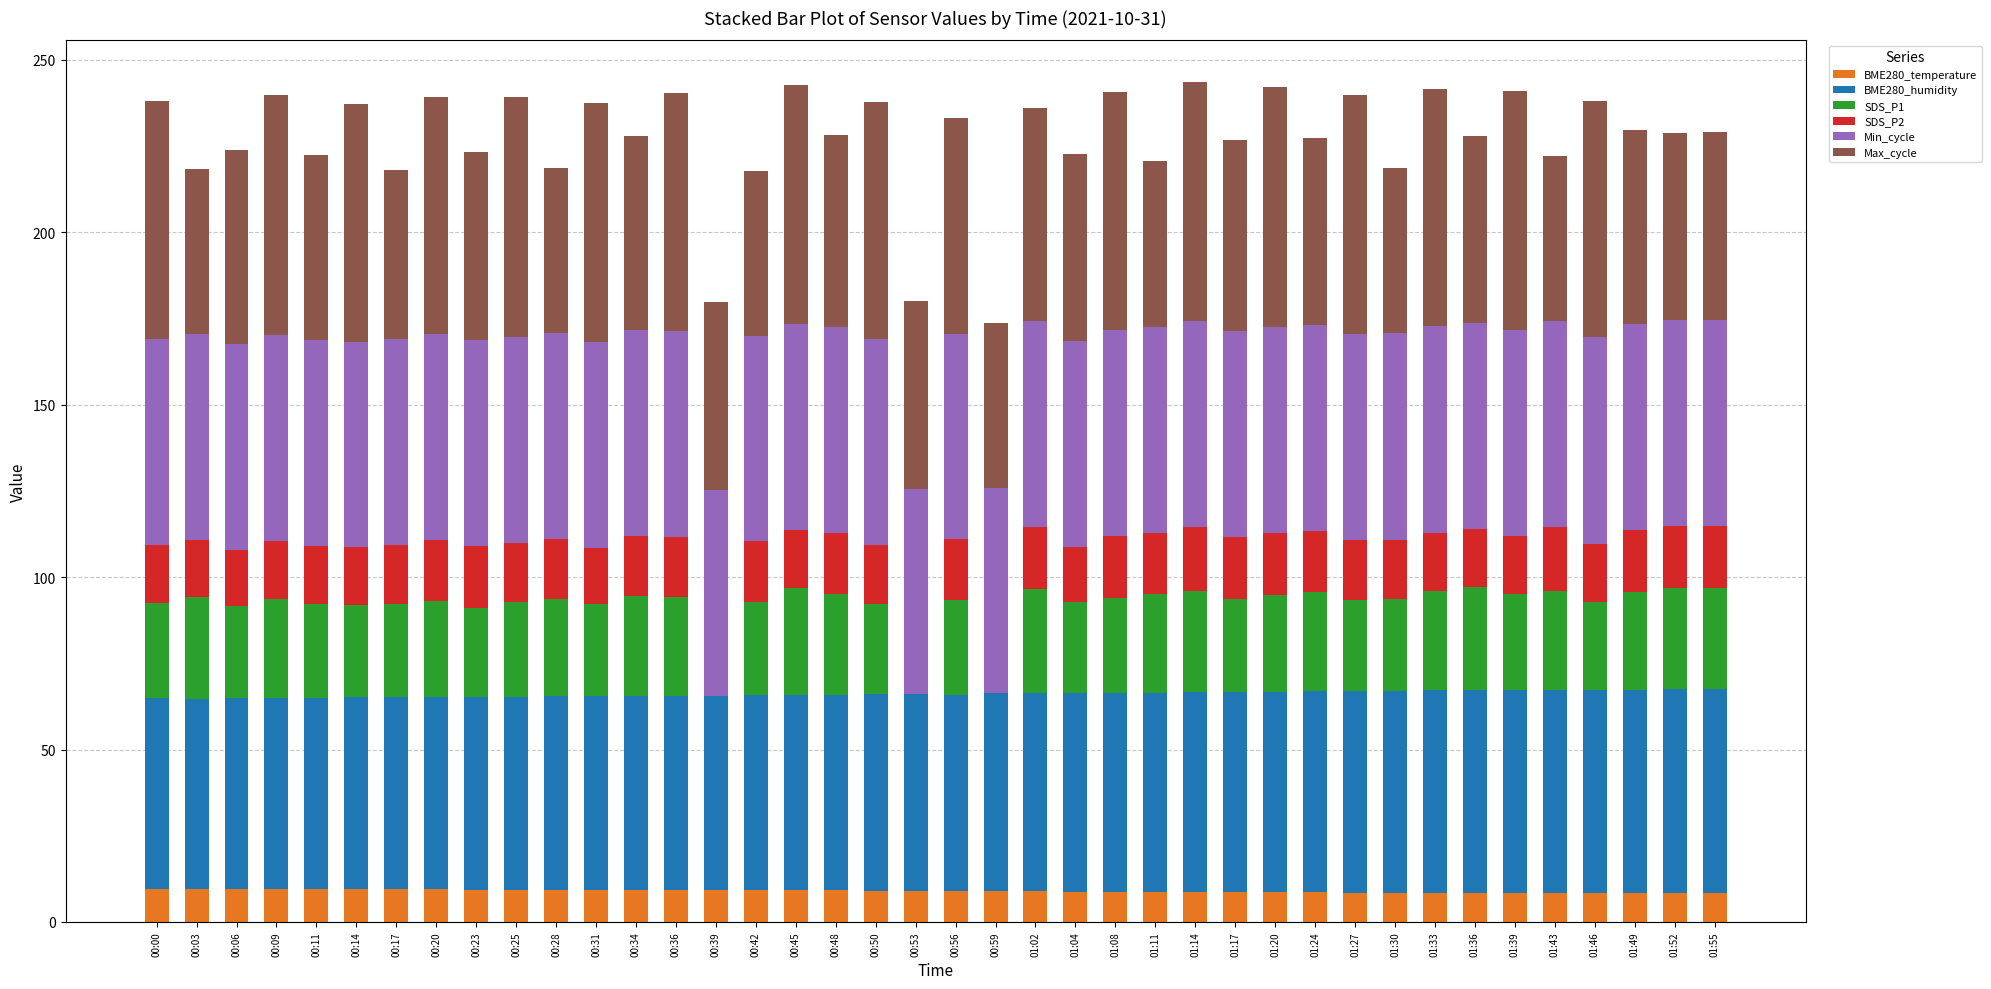

Is it true that BME280_temperature equals 9.2 at 00:36?

True